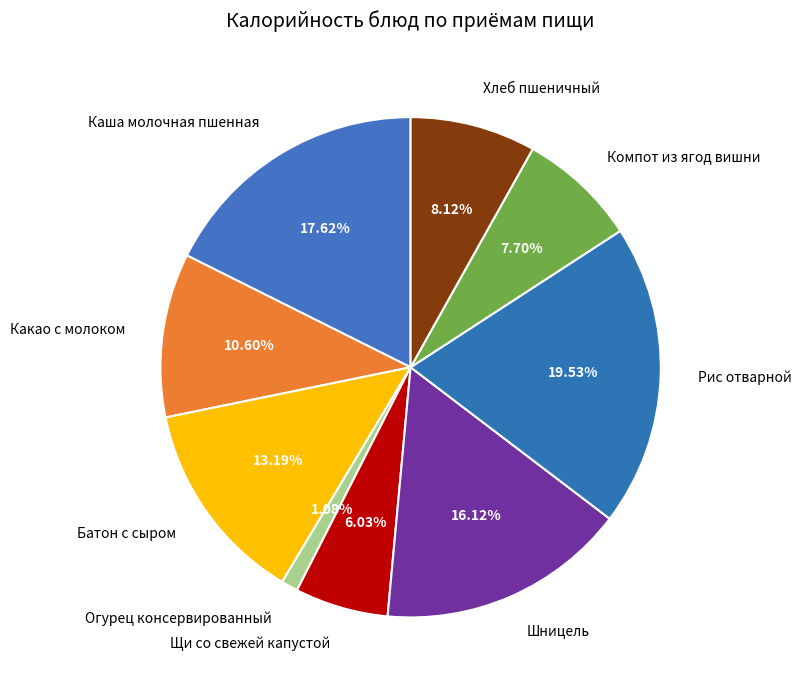

True or false: Огурец консервированный accounts for 11% of the total.

False